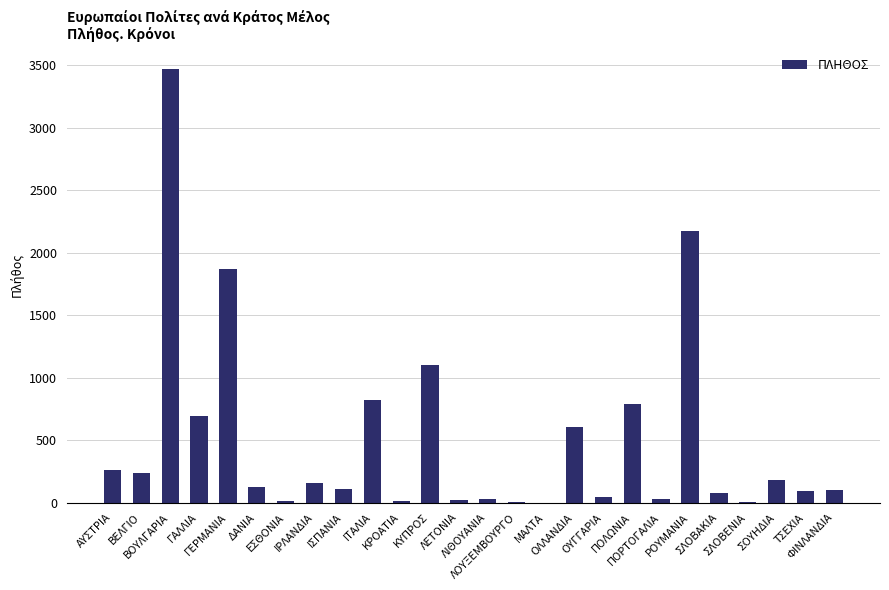

What is the greatest value displayed?

3467